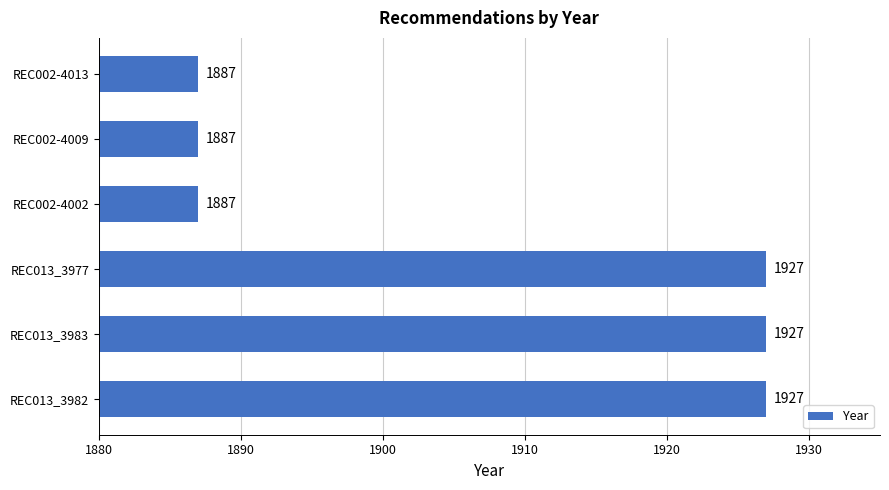

What value does the data have at REC002-4002, to the nearest 10?

1890